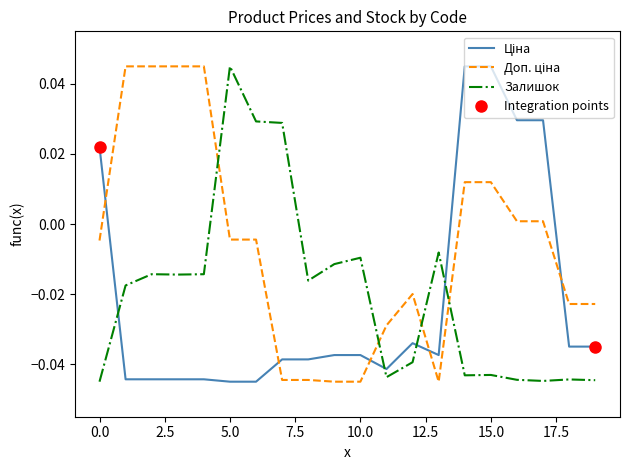

How many intersections are there between Ціна and Доп. ціна?

5